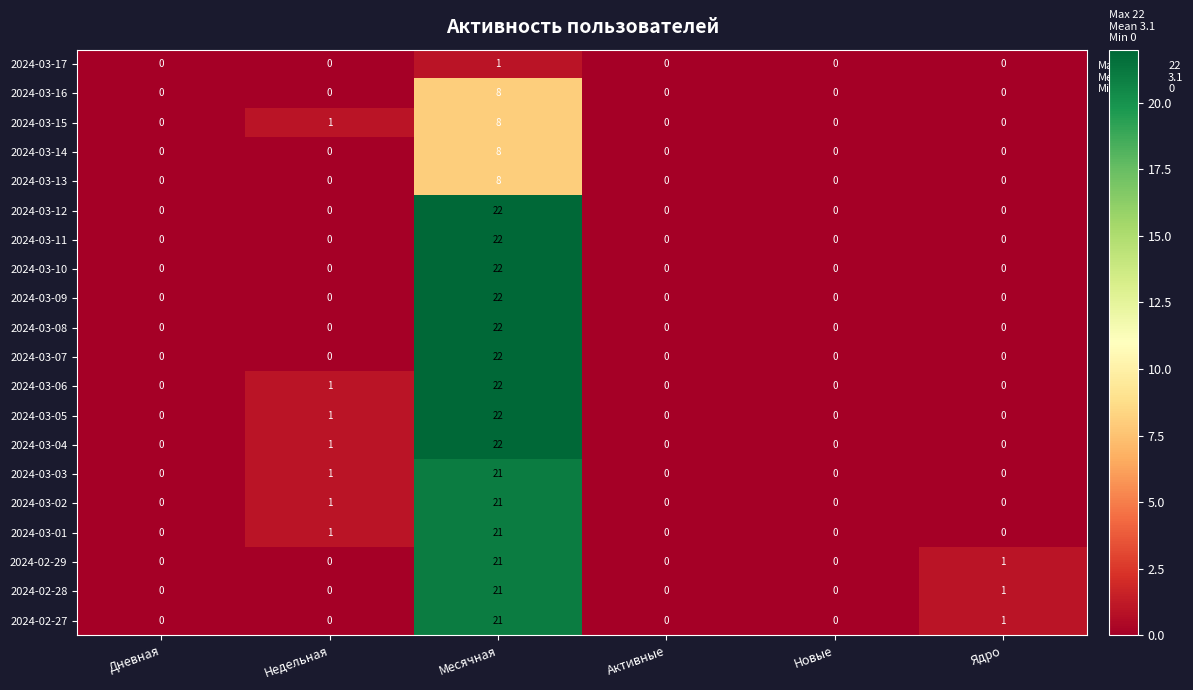

Is it true that 2024-03-02 equals 0 at Ядро?

True